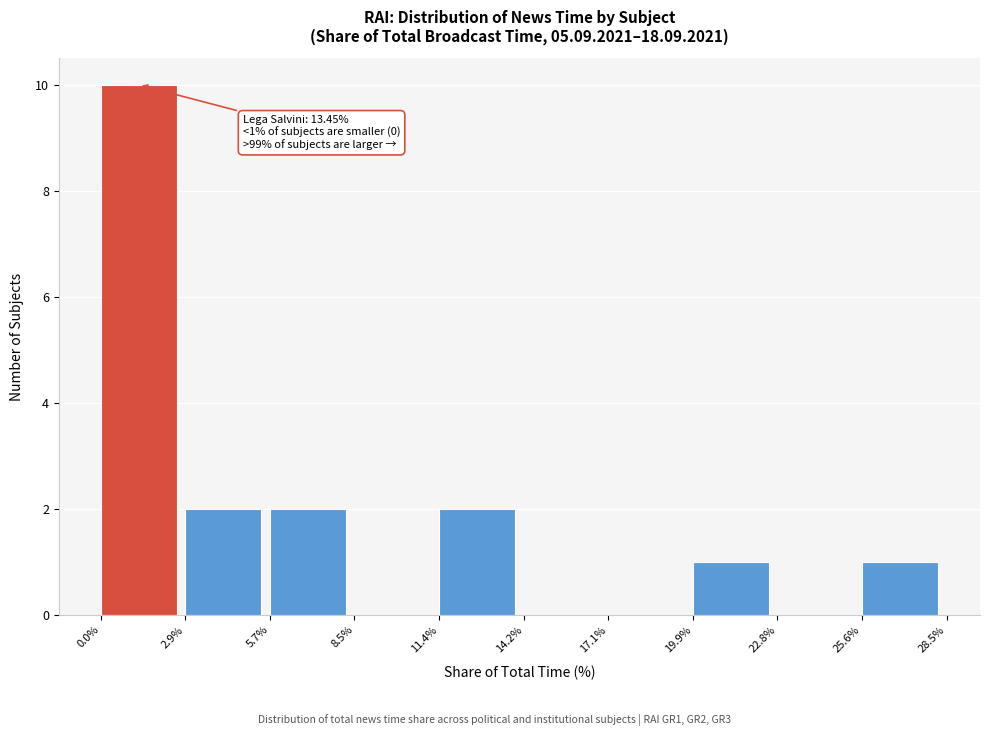

Over which range of the x-axis is the bar tallest?

0.0% to 2.9%